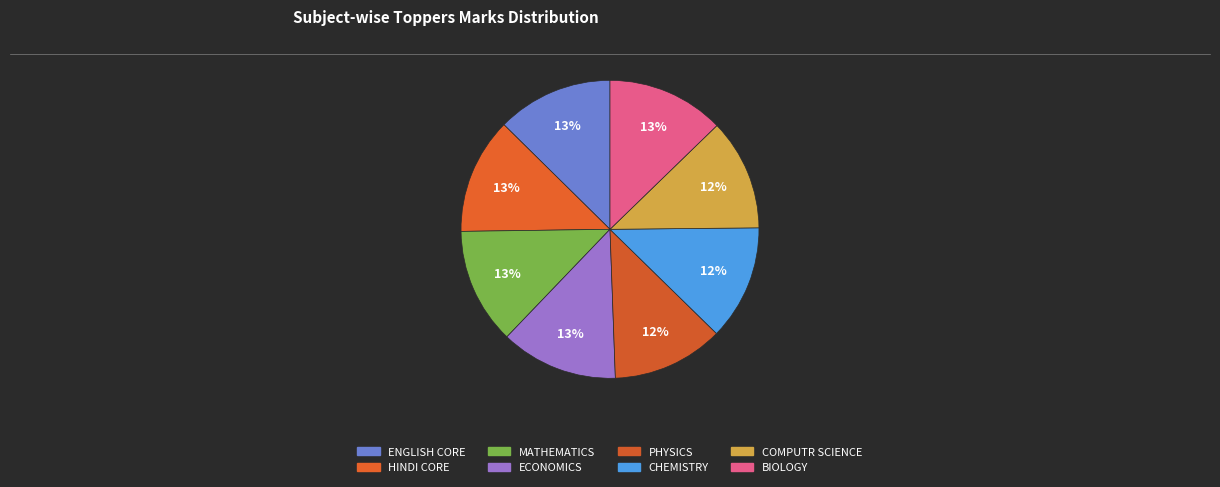

Count the number of slices in the pie.

8